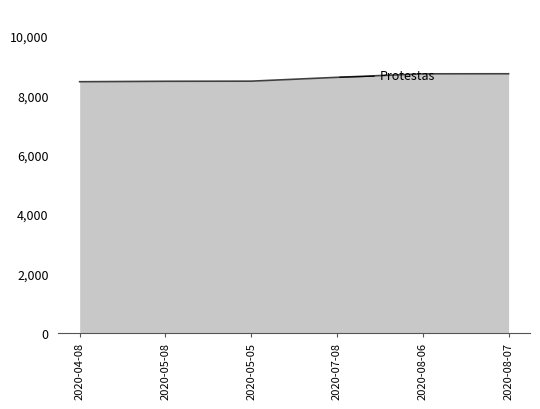

What is the difference between the second highest and second lowest values?

251